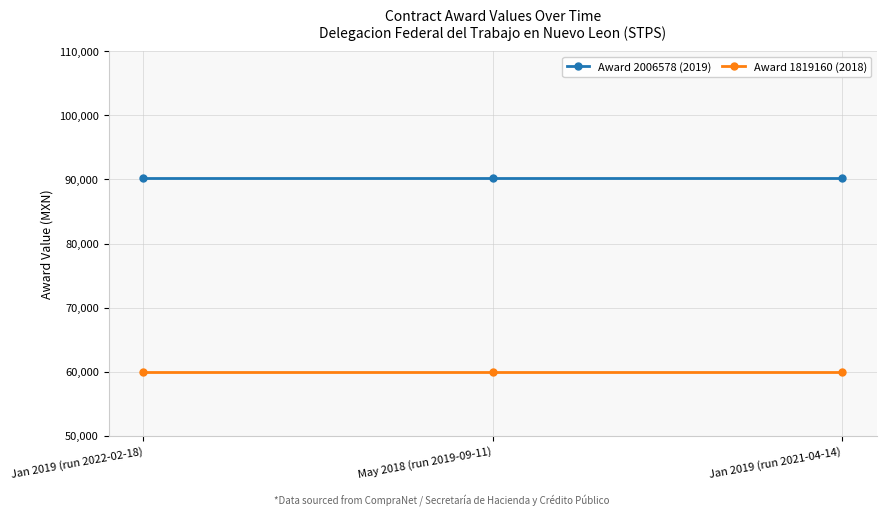

What are all the series names shown in the legend?

Award 2006578 (2019), Award 1819160 (2018)